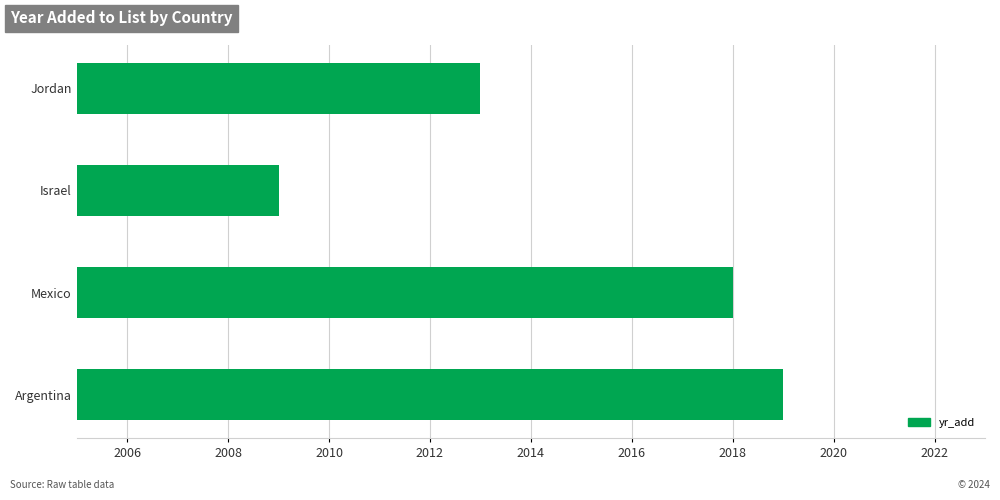

At which label is the value closest to 2014?

Jordan